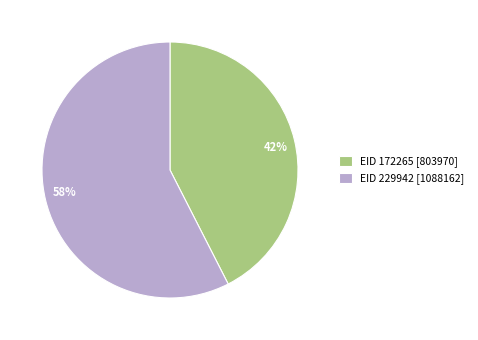

Is it true that 42% is 42% of the pie?

True